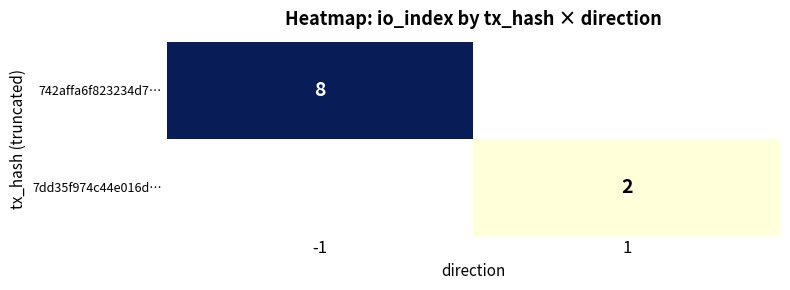

True or false: 7dd35f974c44e016d… has a value of 2 at 1.

True